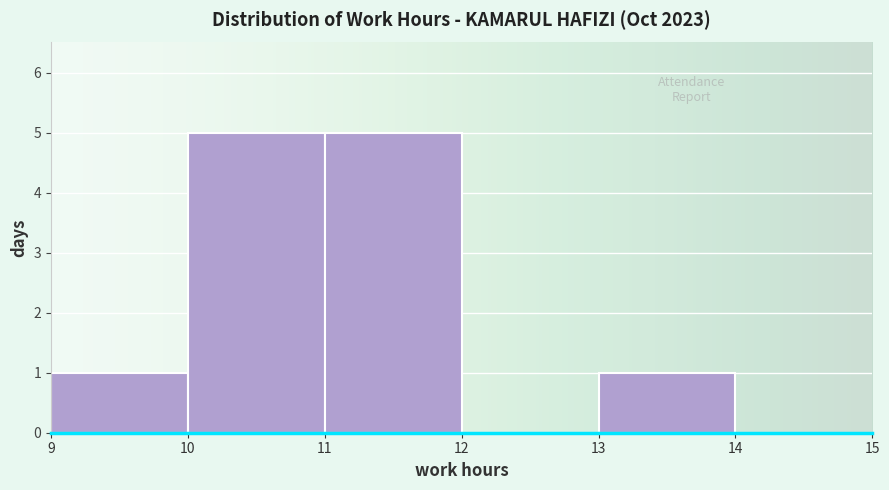

How tall is the bar that spans 10 to 11 on the x-axis? The values are not printed on the chart, so give them approximately, as read against the axis.

5